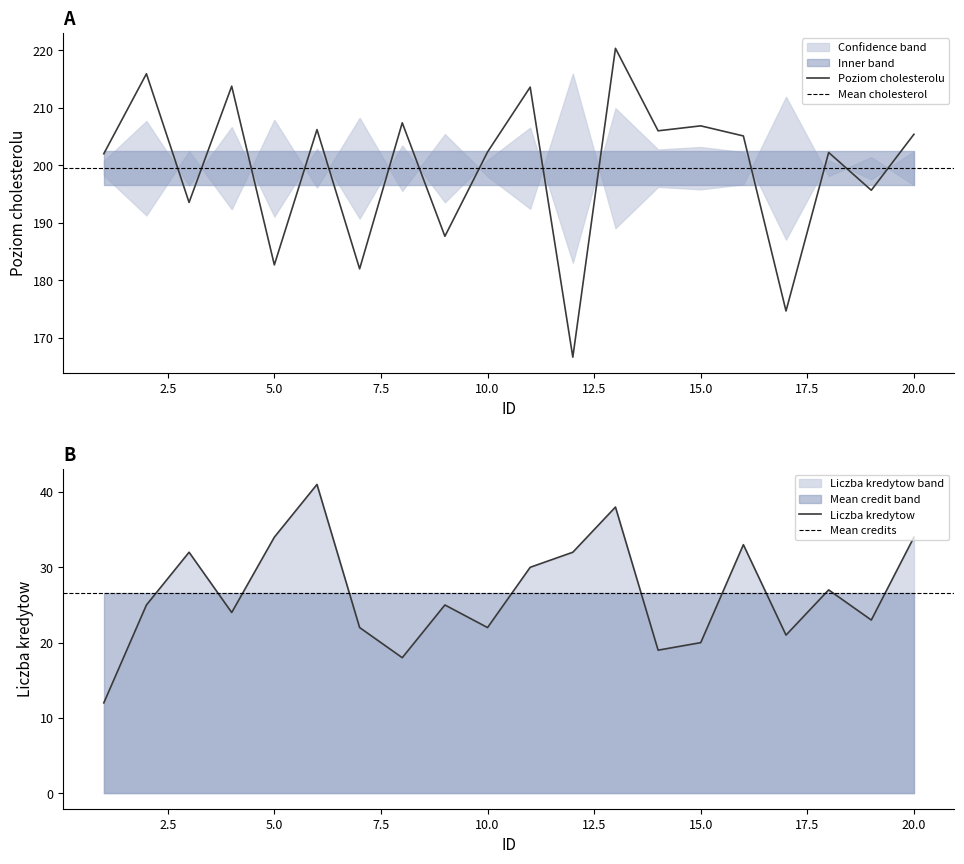

True or false: Poziom cholesterolu and Liczba kredytow cross at least once.

False